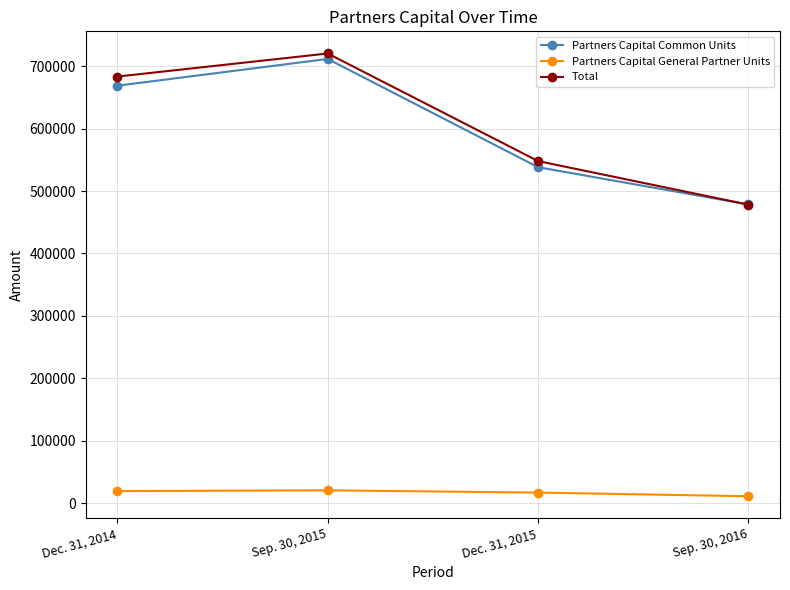

At which label is Partners Capital Common Units closest to 595047?

Dec. 31, 2015